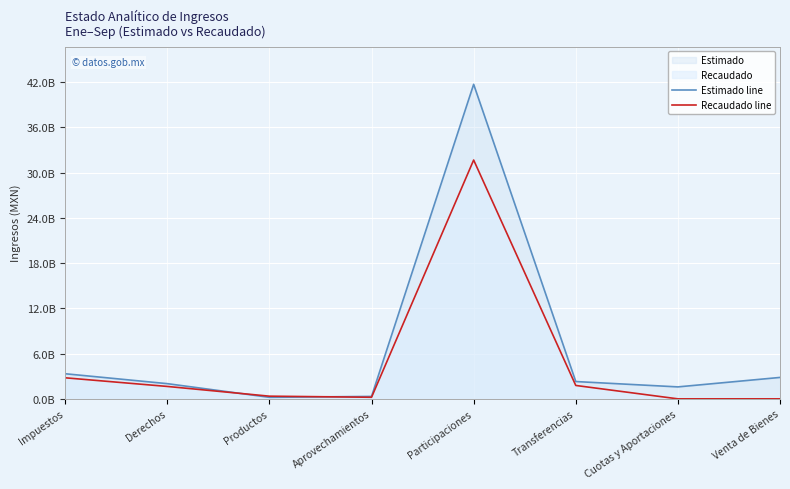

How many data points in Estimado line are less than 2295606860?

4